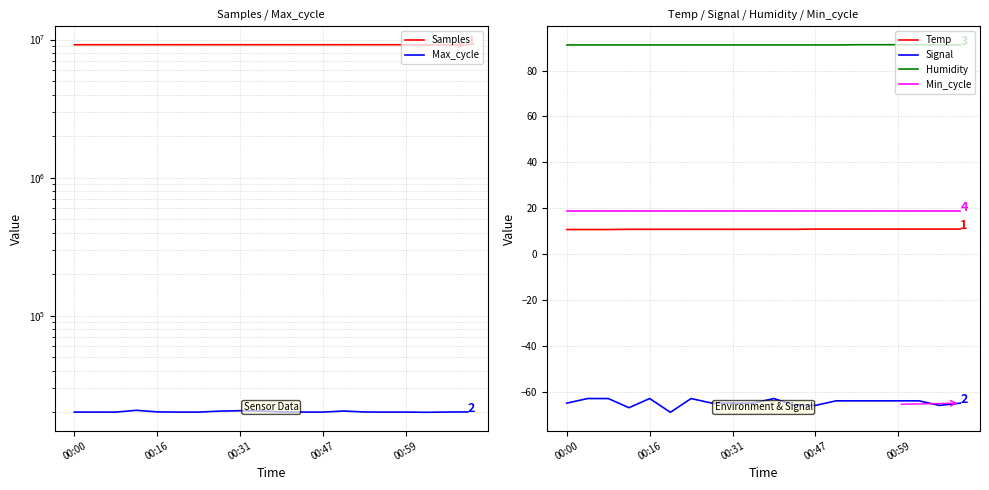

What is the minimum value for Min_cycle?

19.0